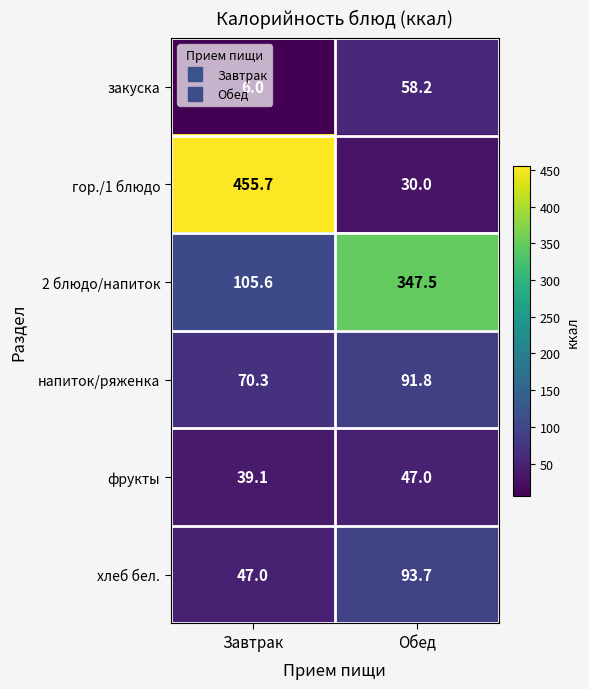

Which series changed the most between Завтрак and Обед?

гор./1 блюдо